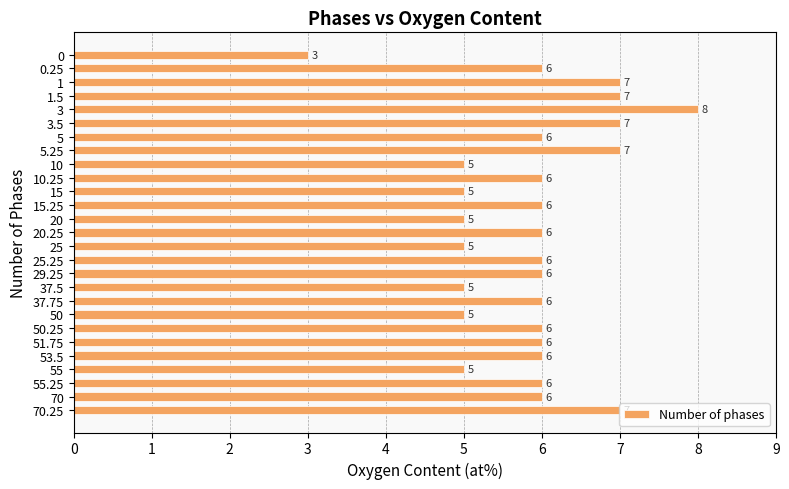

At which category does the chart reach its peak across all series?

3